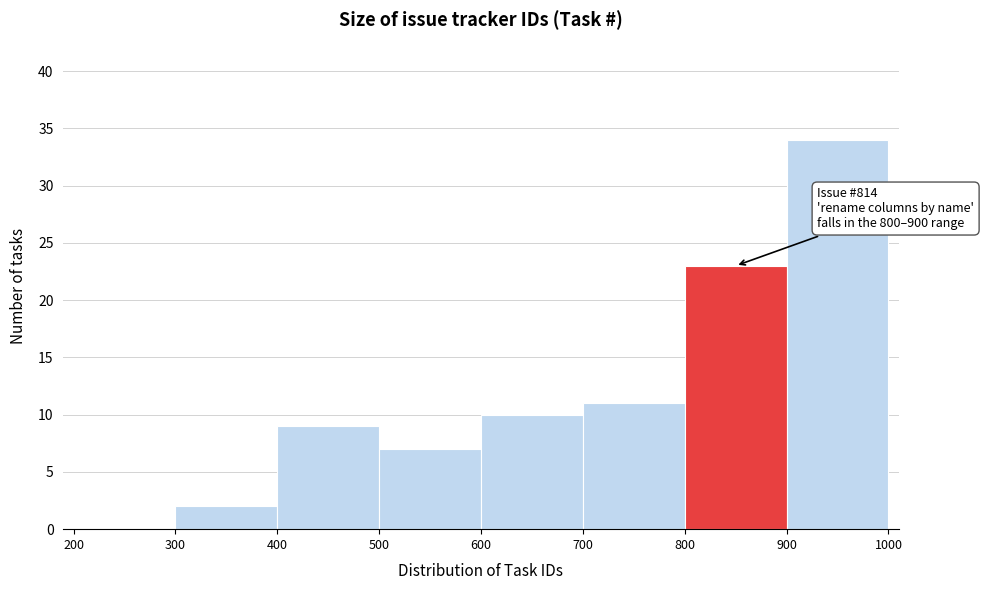

Over which range of the x-axis is the bar tallest?

900 to 1000